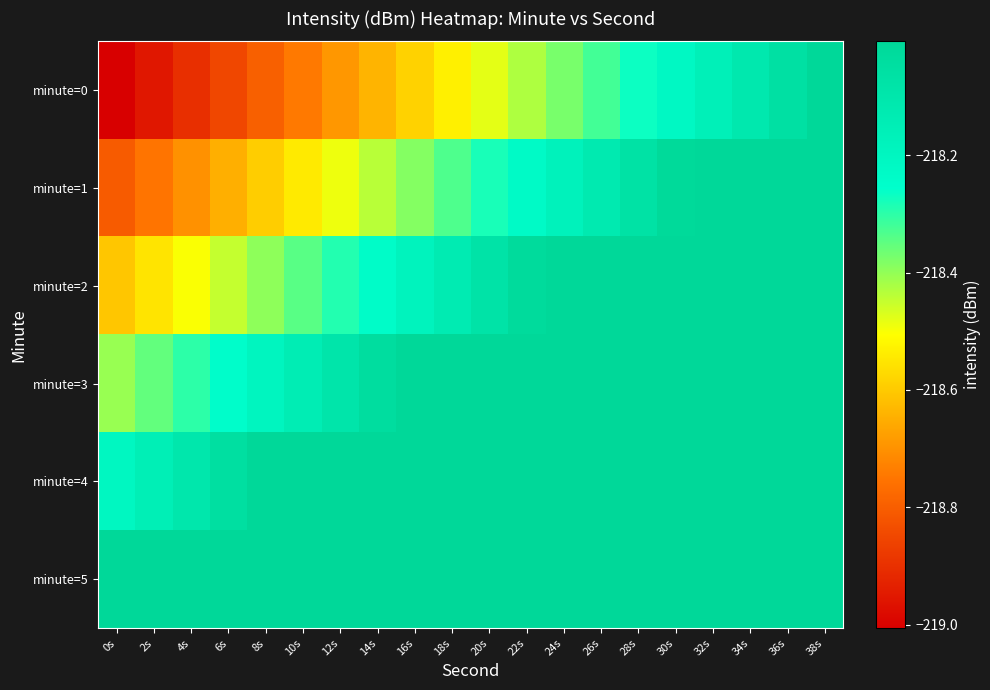

Count the number of categories in the chart.

20